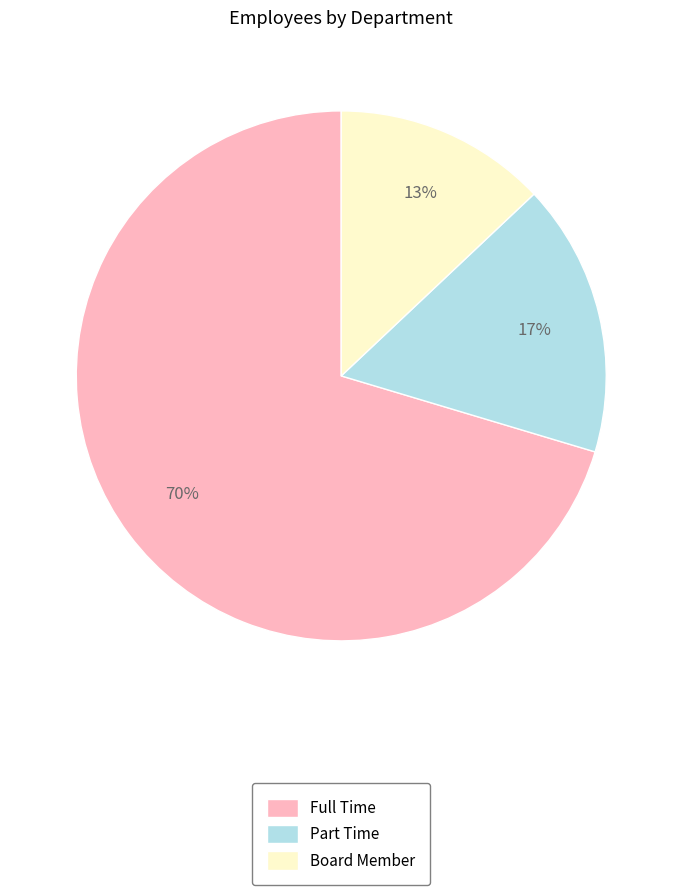

Does any single category account for the majority?

Yes